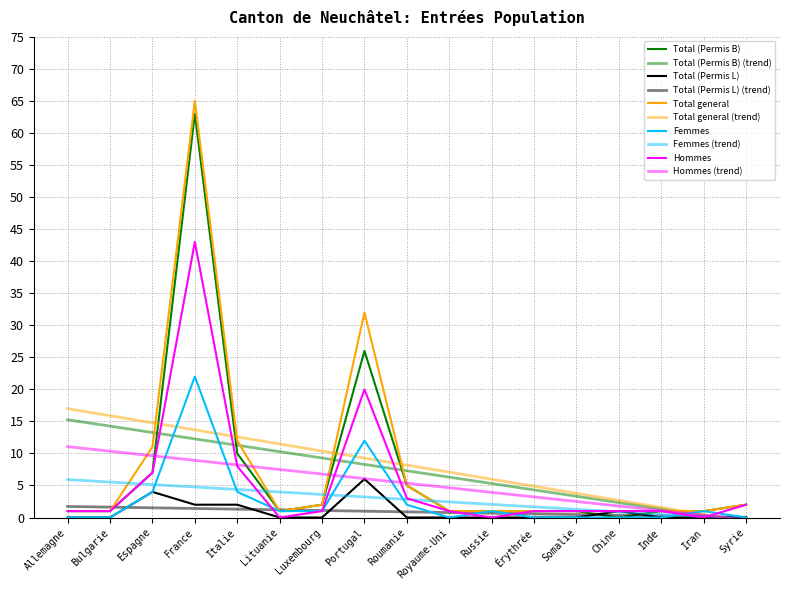

What is the highest value of the Hommes series?

43